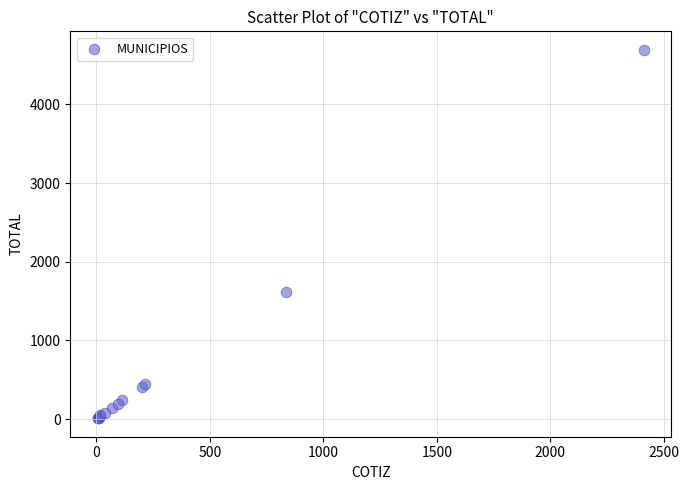

What Y value in the scatter plot is closest to 2353?

1622